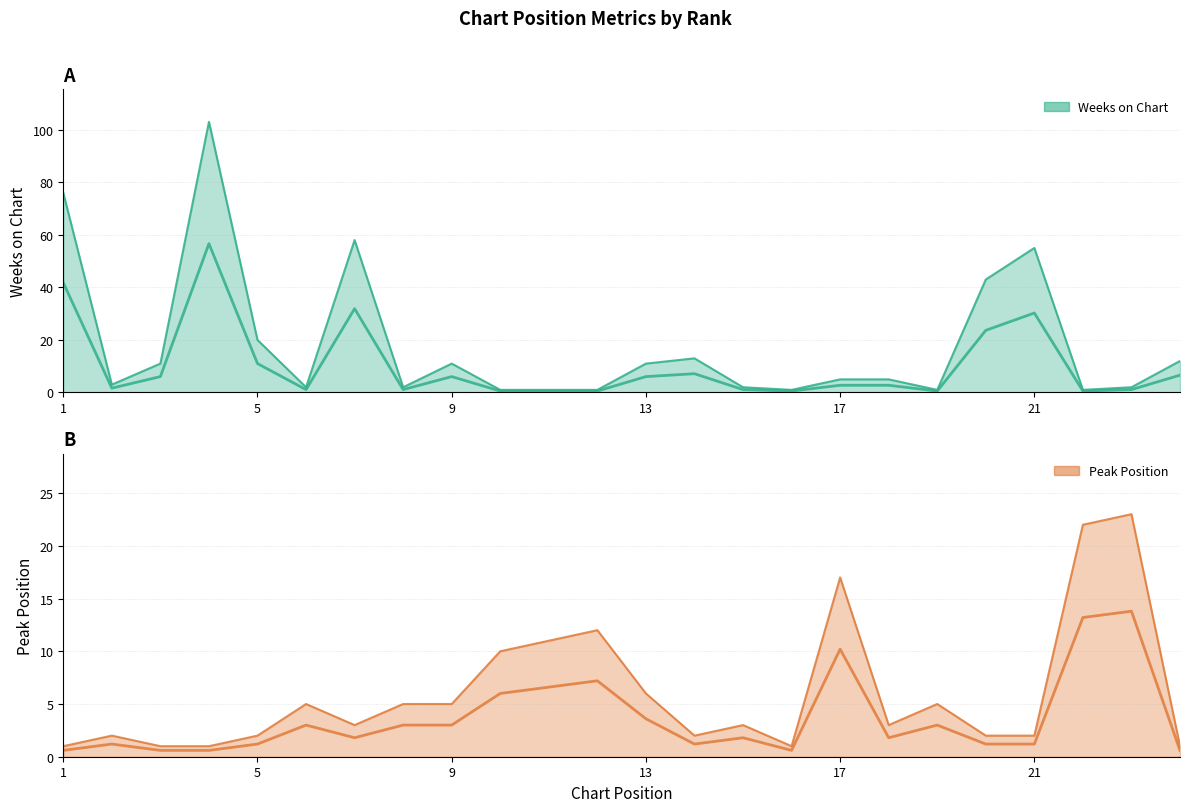

Which has a higher value, 11 or 15?

15